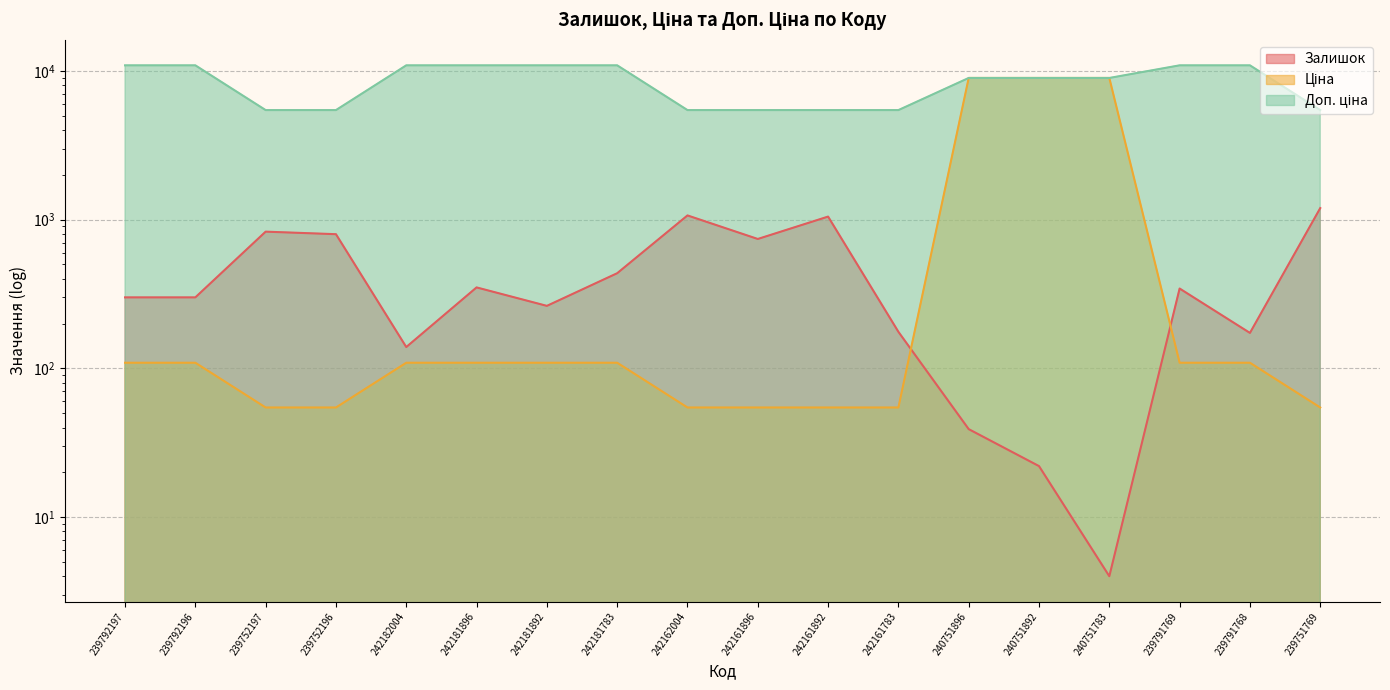

Where is the first local maximum for Залишок?

239752197